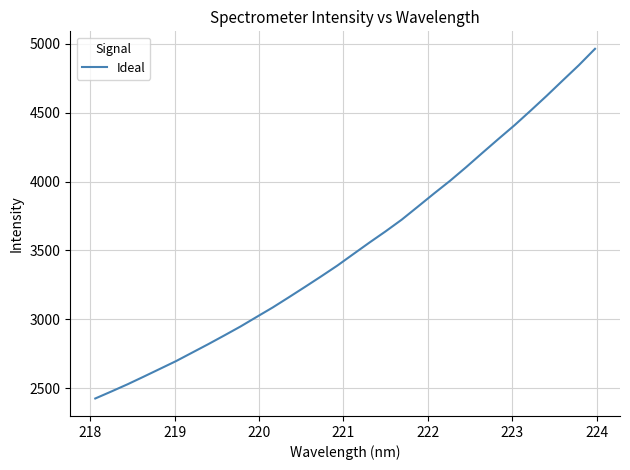

What is the maximum value shown in the chart?

4962.6